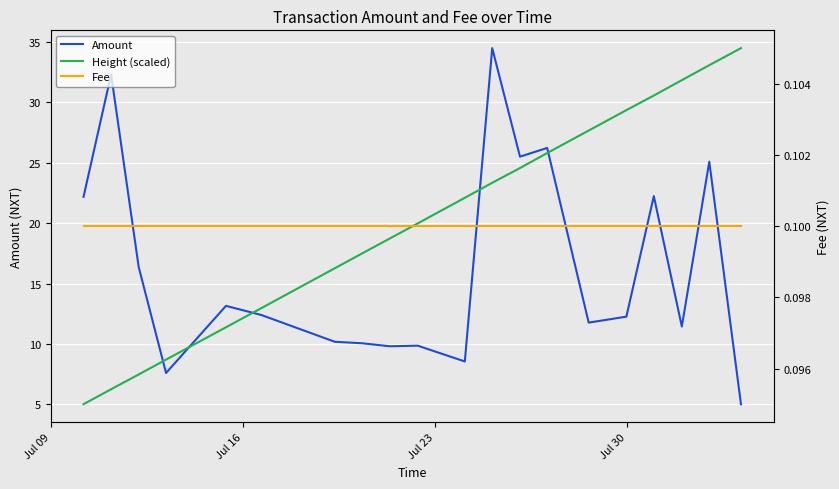

What is the value of the Fee point at the 15th from the left?

0.1